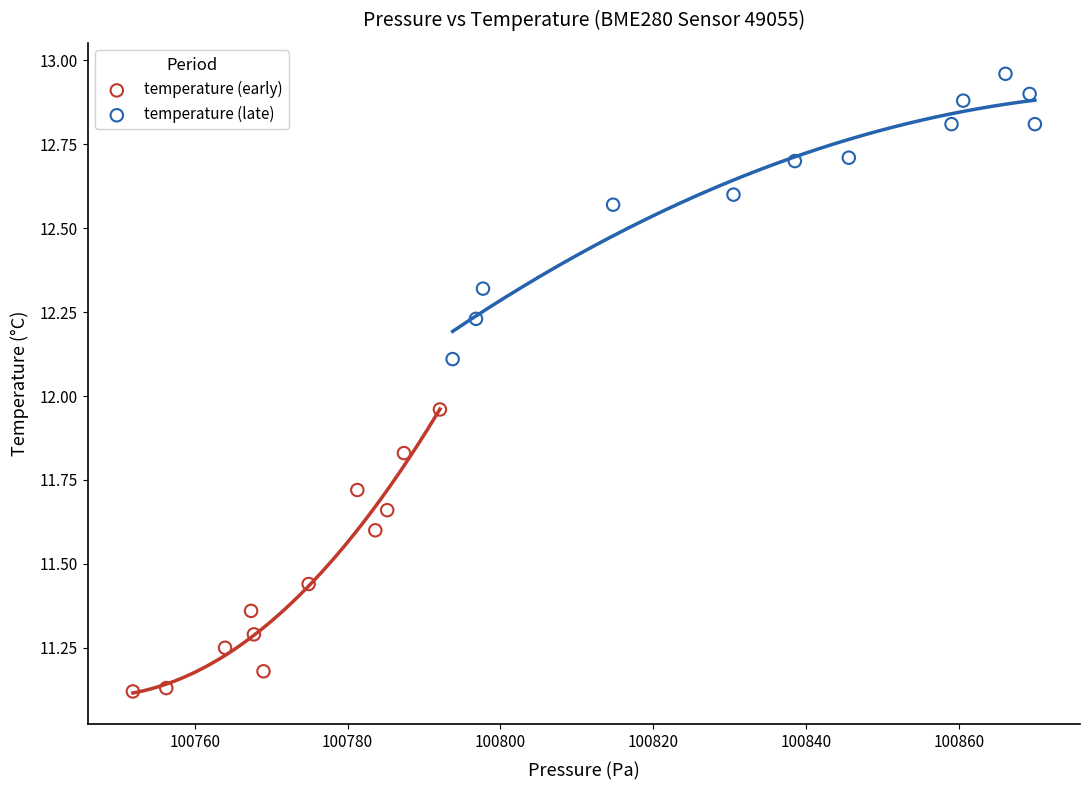

Which series contains the lowest Y value?

temperature (early)